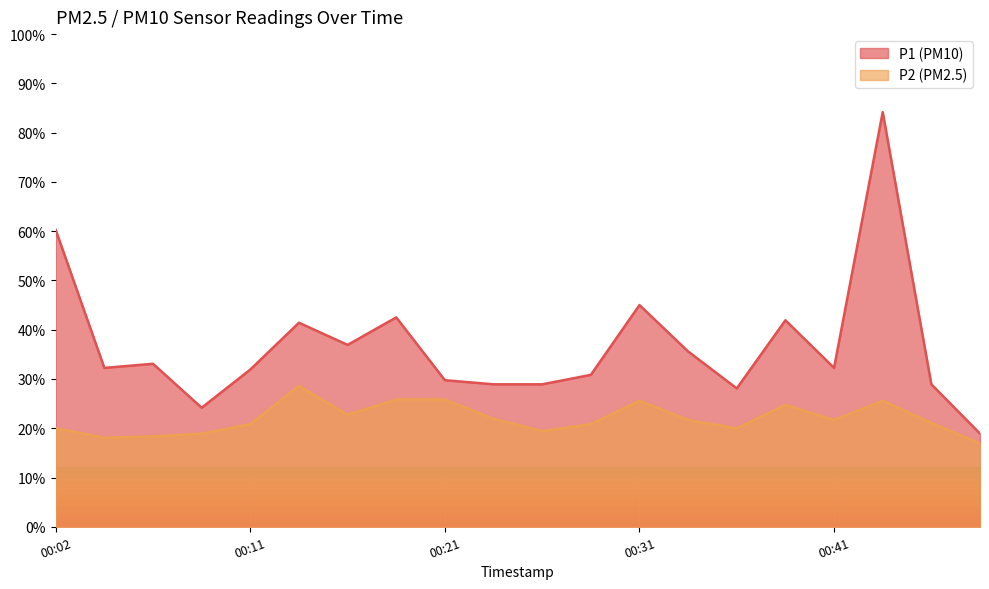

Reading right to left, transcribe all the data shown in this chart.

P1: 00:48=18.9	00:46=28.9	00:43=84.2	00:41=32.2	00:38=41.9	00:36=28.1	00:33=35.6	00:31=45.0	00:29=30.8	00:26=28.9	00:24=28.9	00:21=29.8	00:19=42.5	00:16=36.9	00:14=41.4	00:11=31.9	00:09=24.2	00:07=33.1	00:04=32.2	00:02=60.2
P2: 00:48=16.9	00:46=21.1	00:43=25.6	00:41=21.7	00:38=24.8	00:36=20.0	00:33=21.7	00:31=25.6	00:29=20.8	00:26=19.4	00:24=21.9	00:21=25.8	00:19=25.8	00:16=22.8	00:14=28.6	00:11=20.8	00:09=18.9	00:07=18.3	00:04=18.1	00:02=20.0